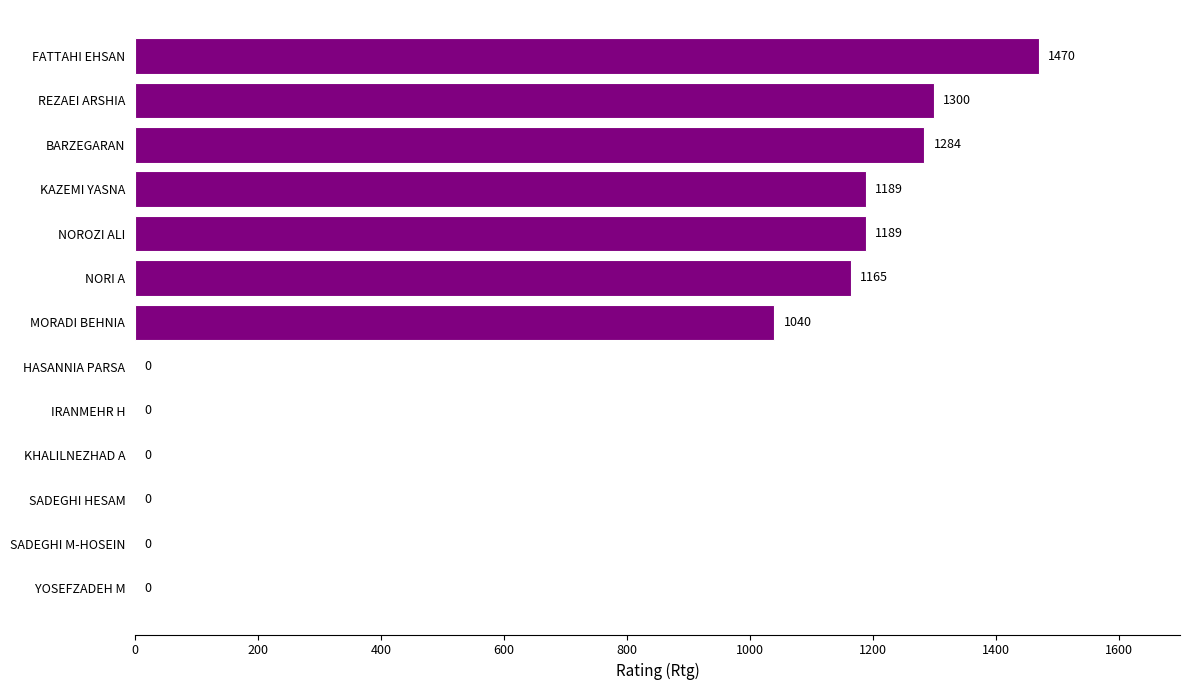

Reading top to bottom, list all the values displayed in this chart.

FATTAHI EHSAN=1470	REZAEI ARSHIA=1300	BARZEGARAN=1284	KAZEMI YASNA=1189	NOROZI ALI=1189	NORI A=1165	MORADI BEHNIA=1040	HASANNIA PARSA=0	IRANMEHR H=0	KHALILNEZHAD A=0	SADEGHI HESAM=0	SADEGHI M-HOSEIN=0	YOSEFZADEH M=0